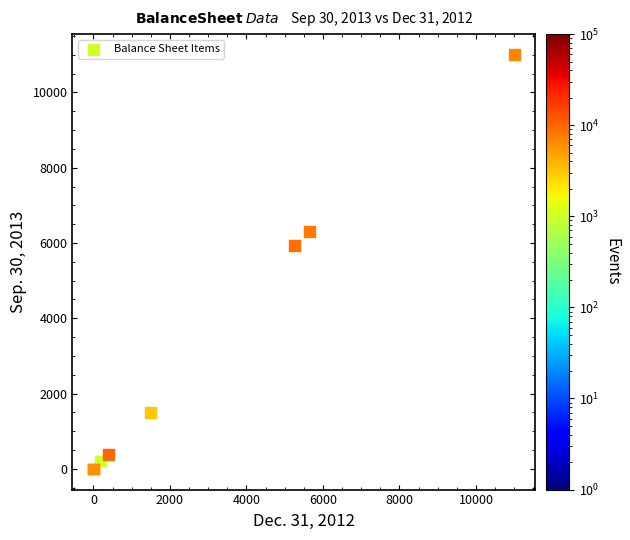

What Y value in the scatter plot is closest to 5500?

5929.0